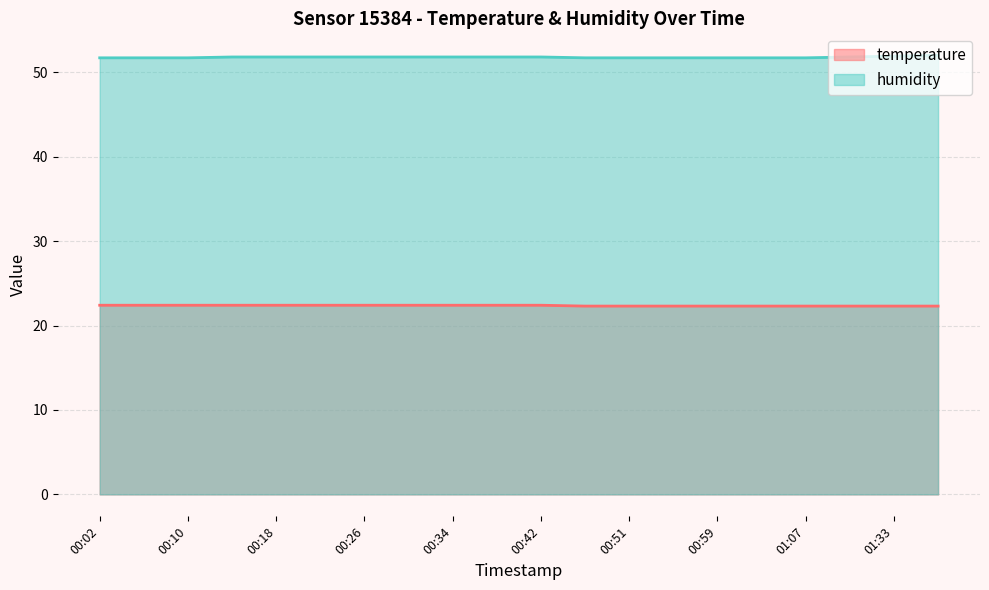

How many lines are shown in the chart?

2